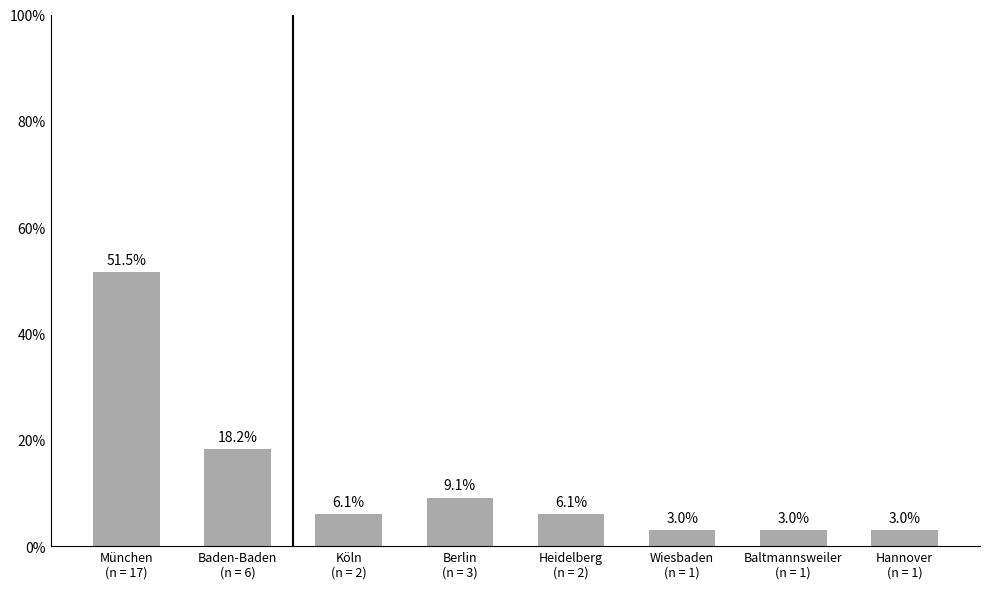

What is the sum of all values?

100.0